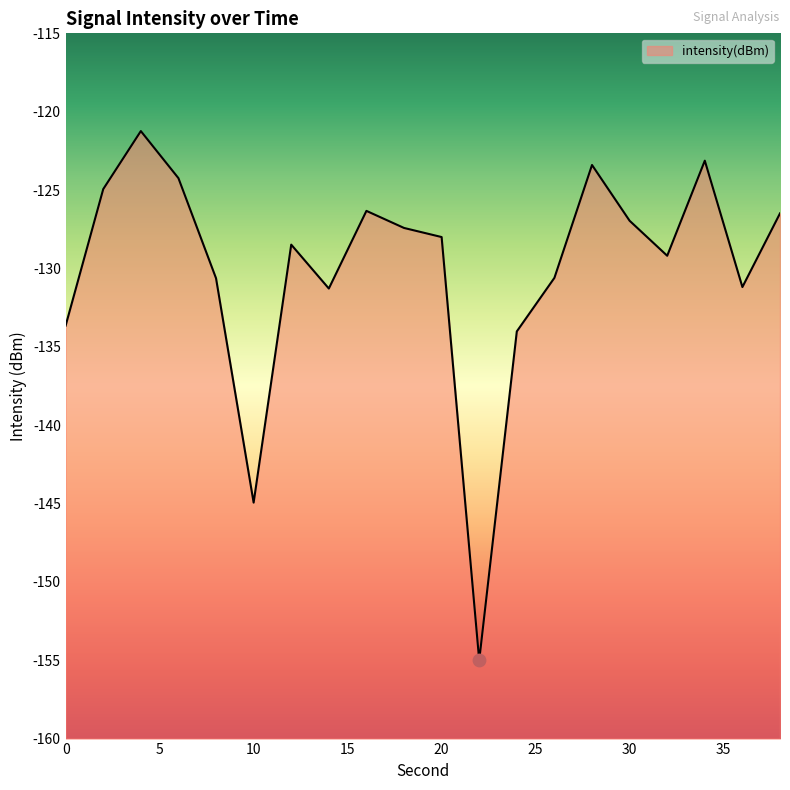

What is the change in value from 2 to 4?

+3.7